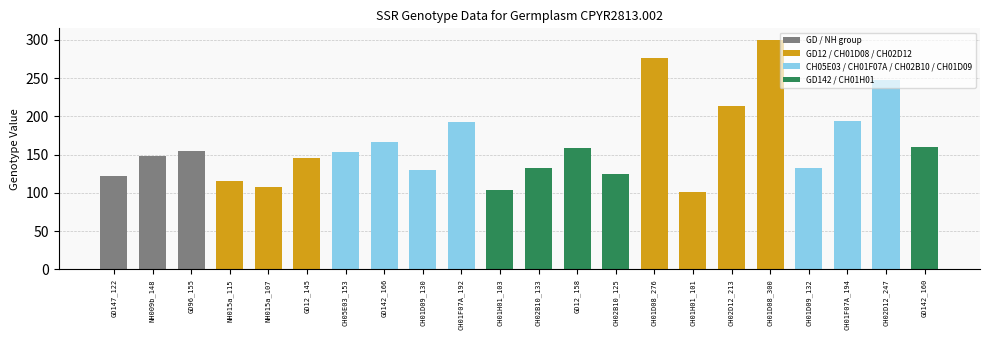

Approximately how many times larger is the value at CH01D09_132 compared to CH01H01_101?

1.3